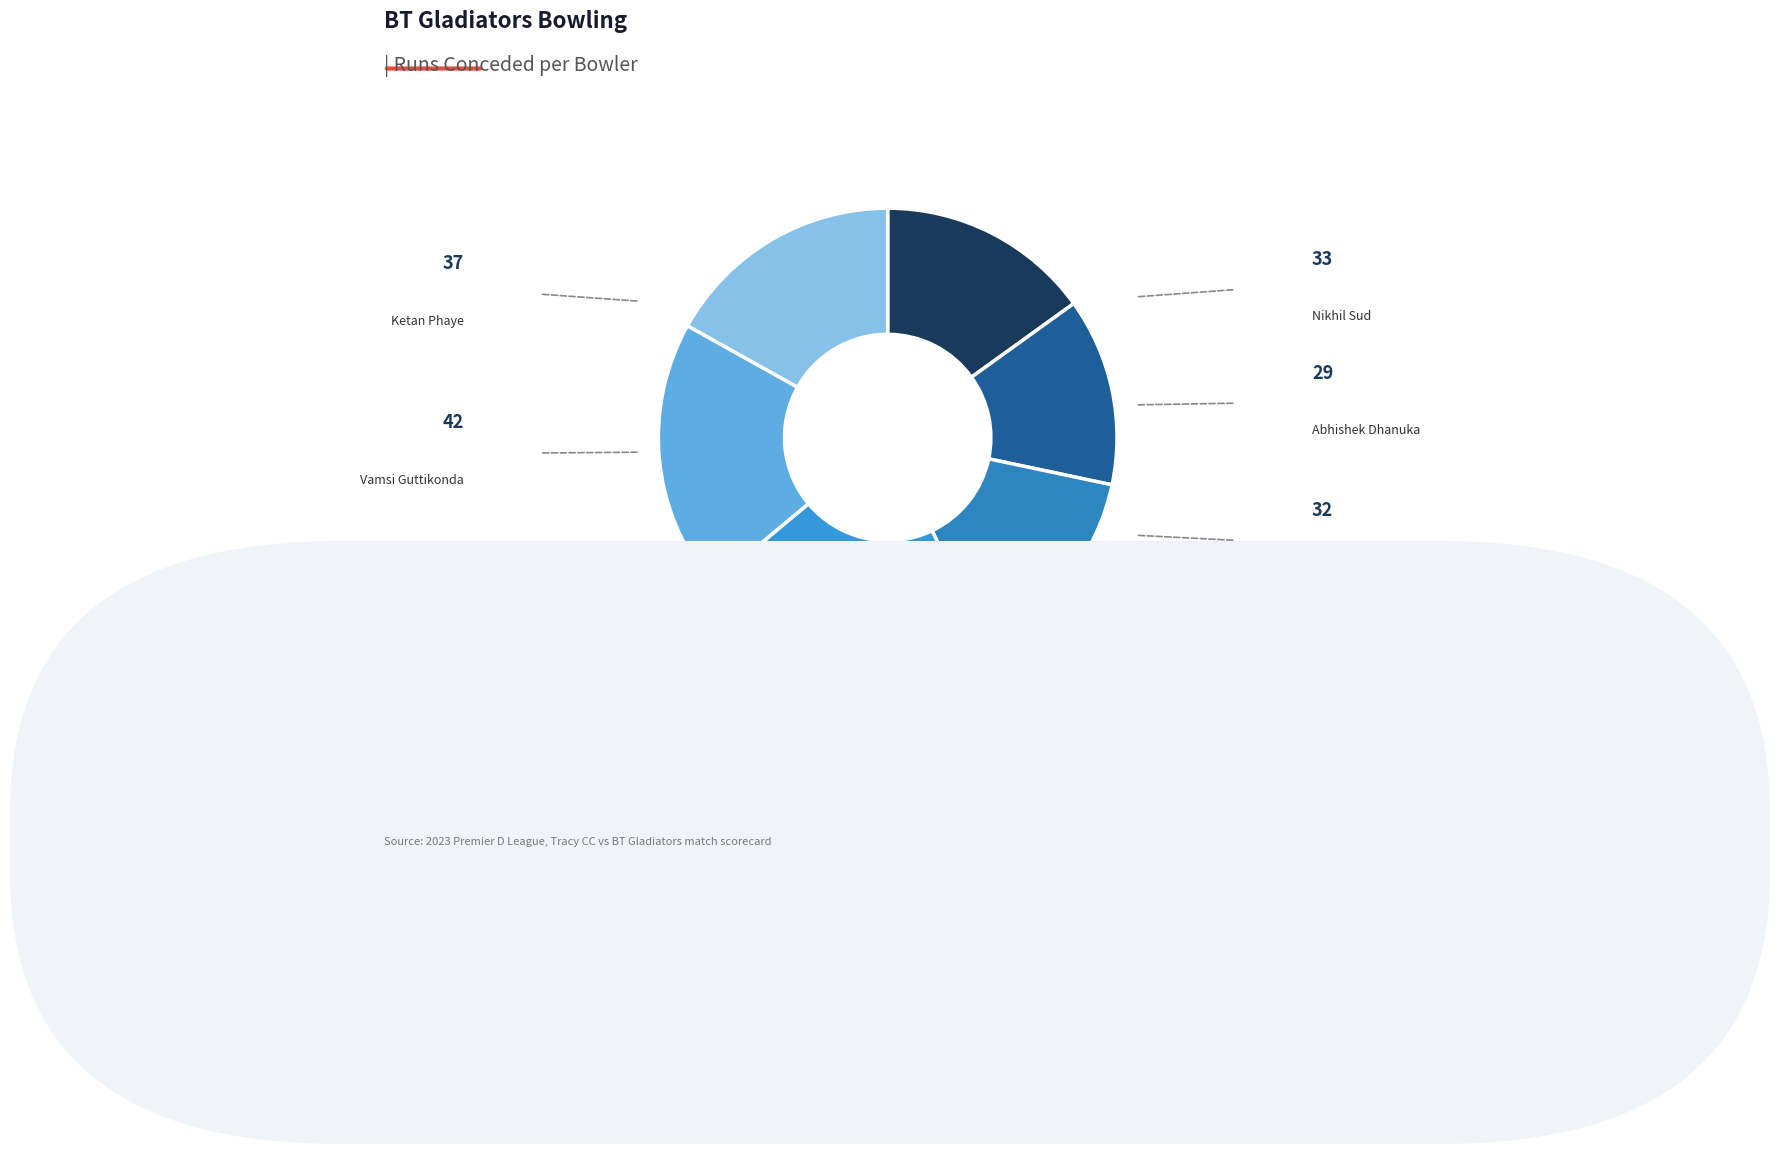

Count the number of slices in the pie.

6